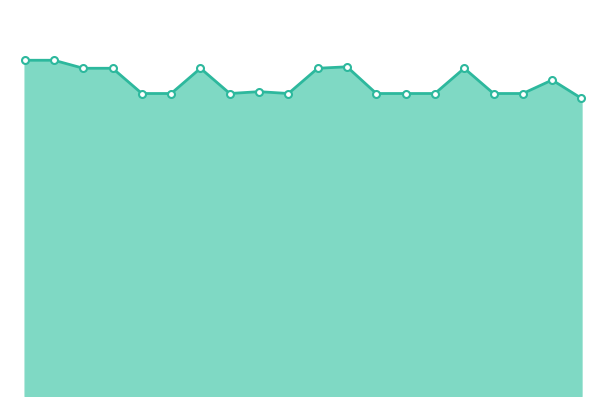

Does the chart have visible grid lines?

No